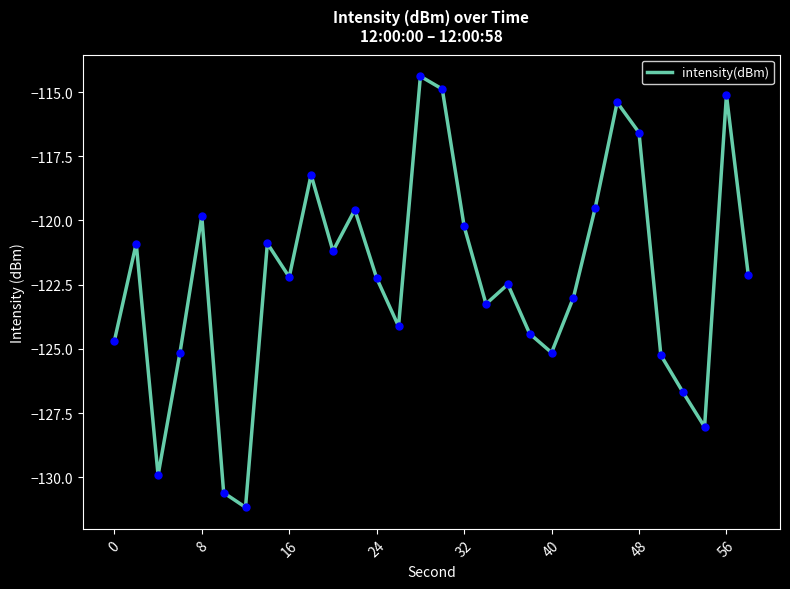

What is the maximum value shown in the chart?

-114.4